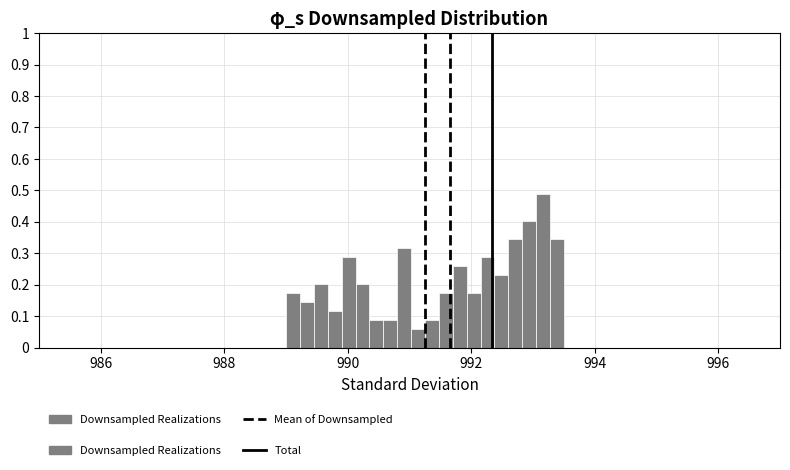

Around what value on the x-axis is the tallest bar? Give the approximate position of its centre, as read against the axis.

993.2